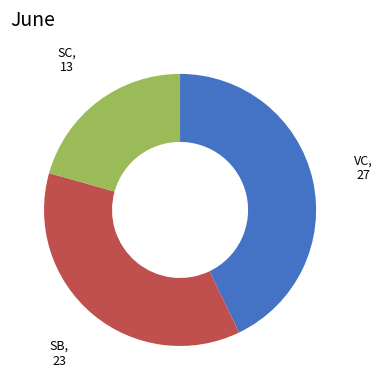

Does any single category account for the majority?

No